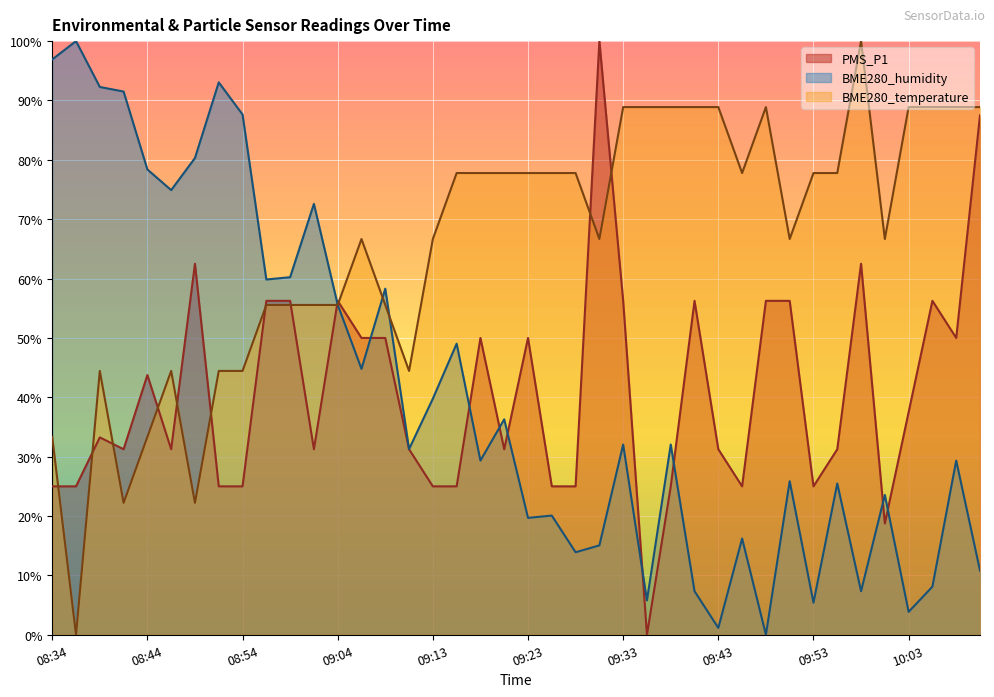

Does the chart display data point markers on the line(s)?

No